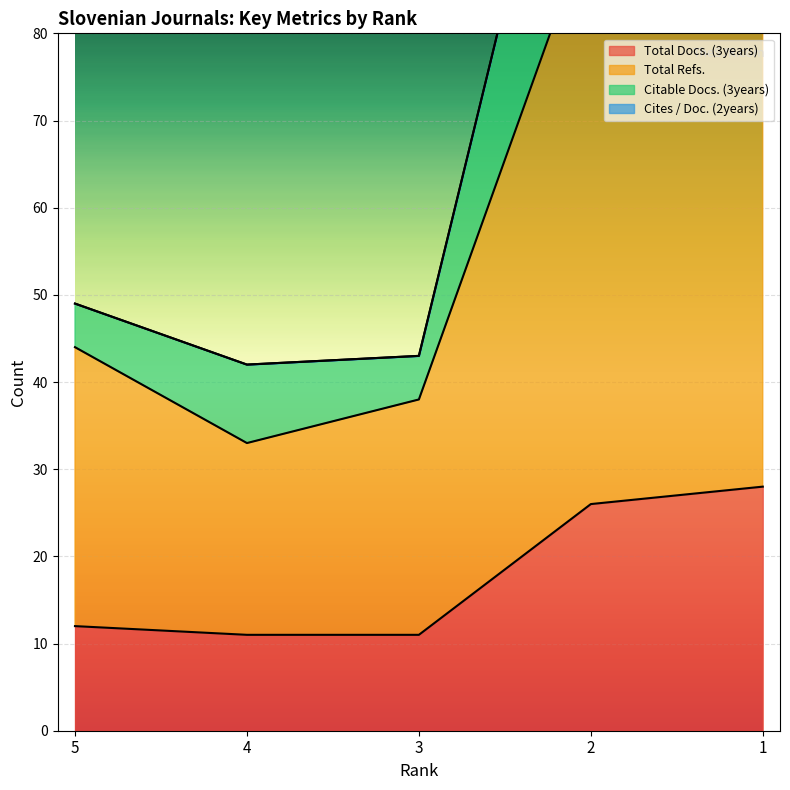

How many lines are shown in the chart?

2